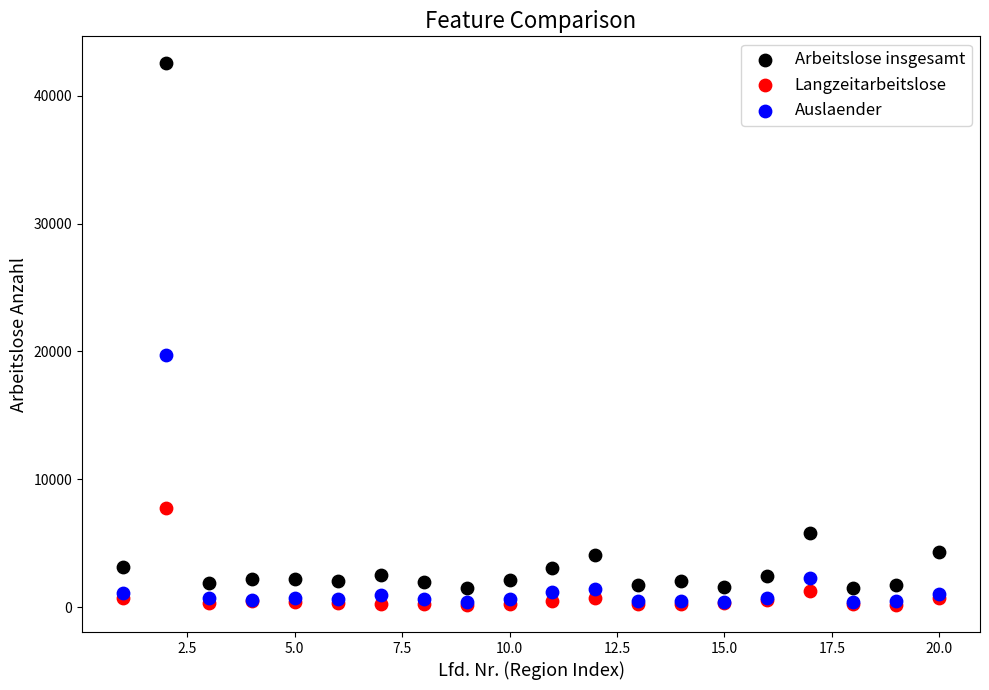

Across all series, what Y value is closest to 21343?

19738